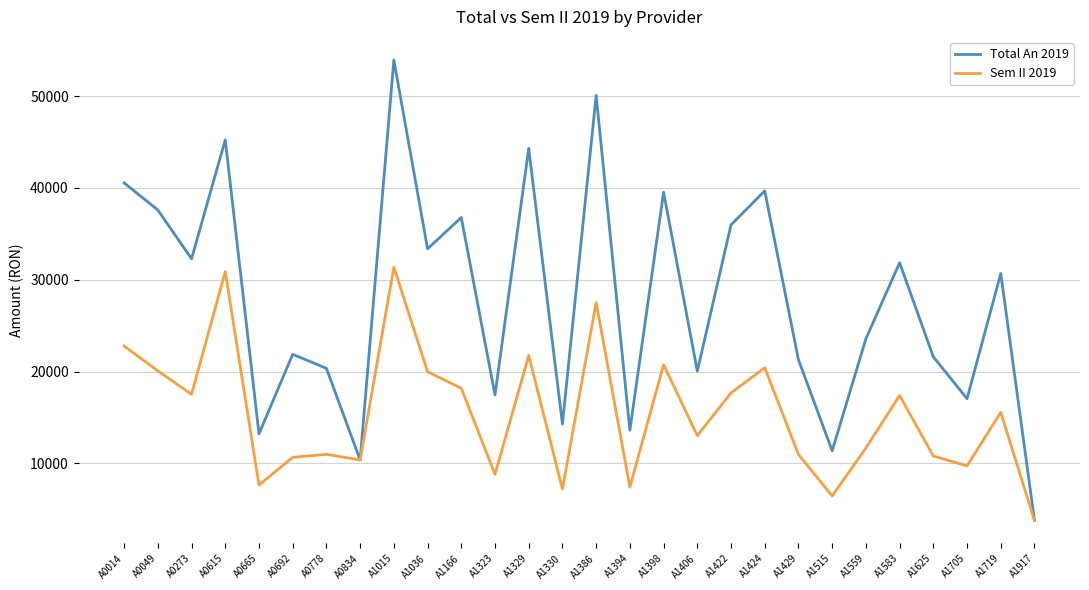

What is the sum of all Sem II 2019 values?

431472.8